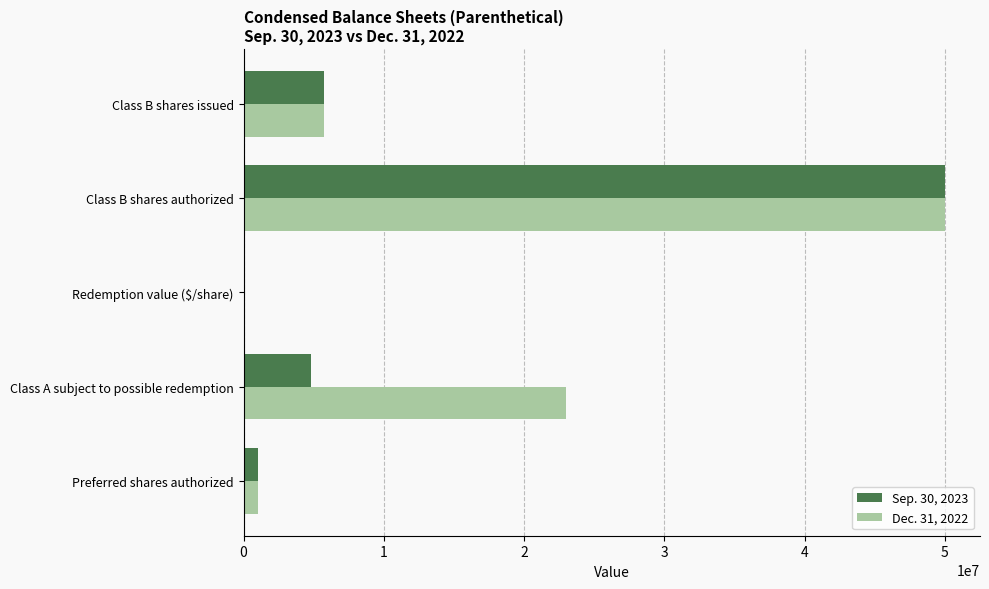

What is the highest value of the Dec. 31, 2022 series?

50000000.0